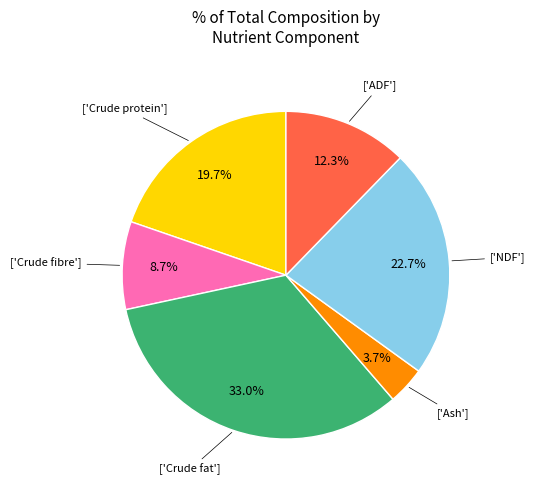

Is there any slice that represents more than half of the pie?

No